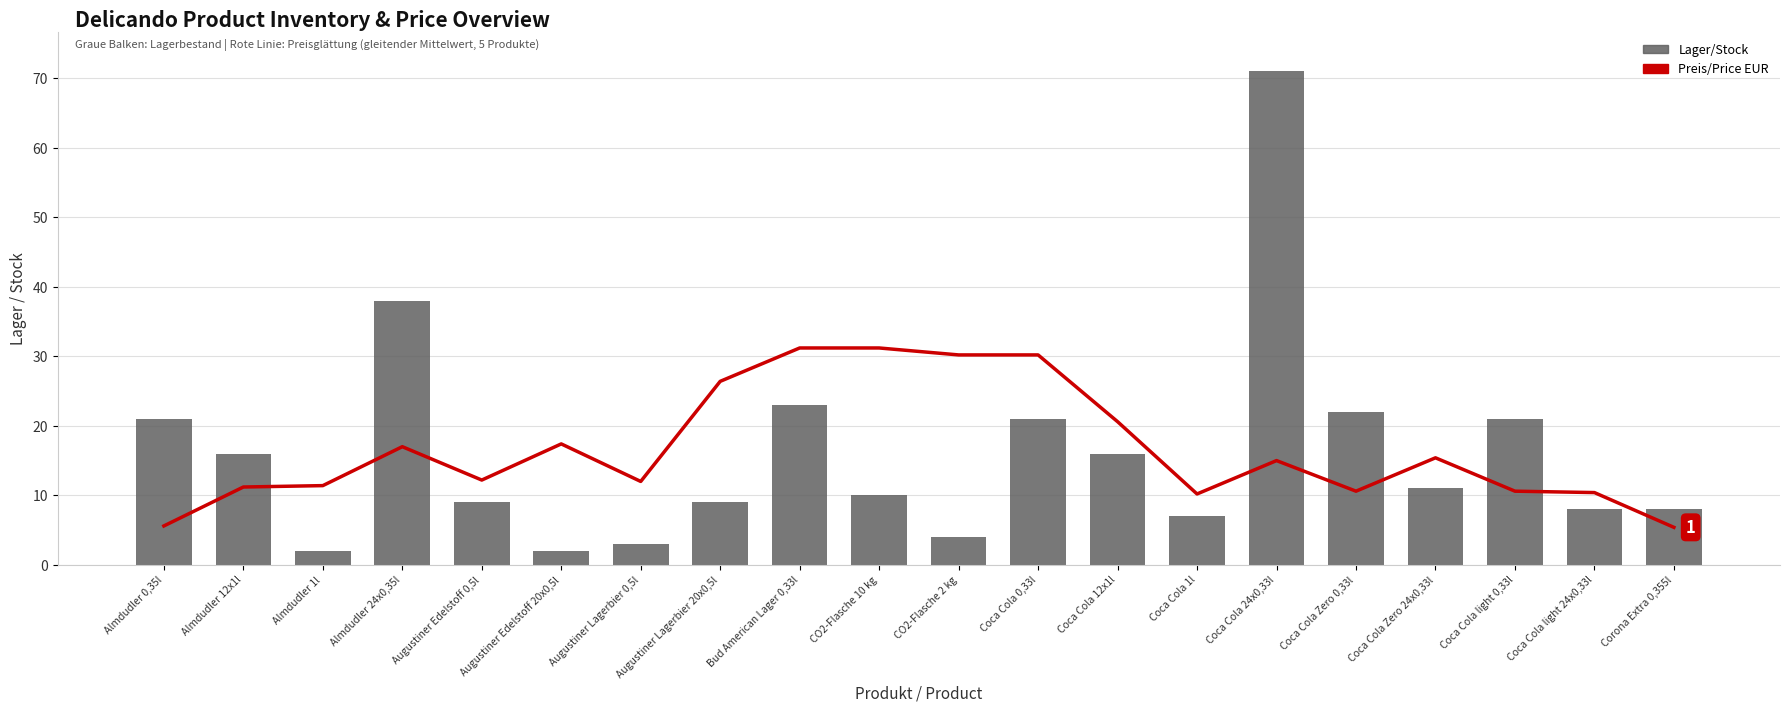

What is the difference between the Lager/Stock values at Almdudler 0,35l and CO2-Flasche 10 kg?

11.0